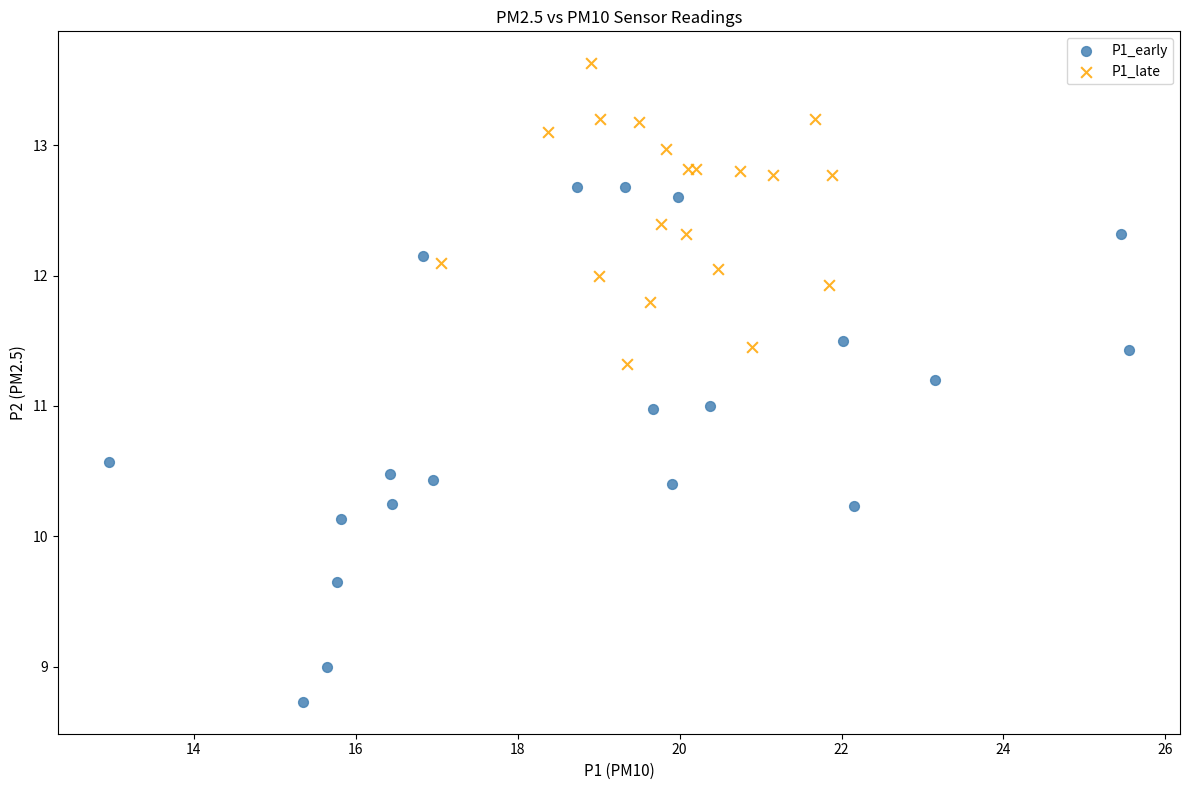

What are all the series names shown in the legend?

P1_early, P1_late